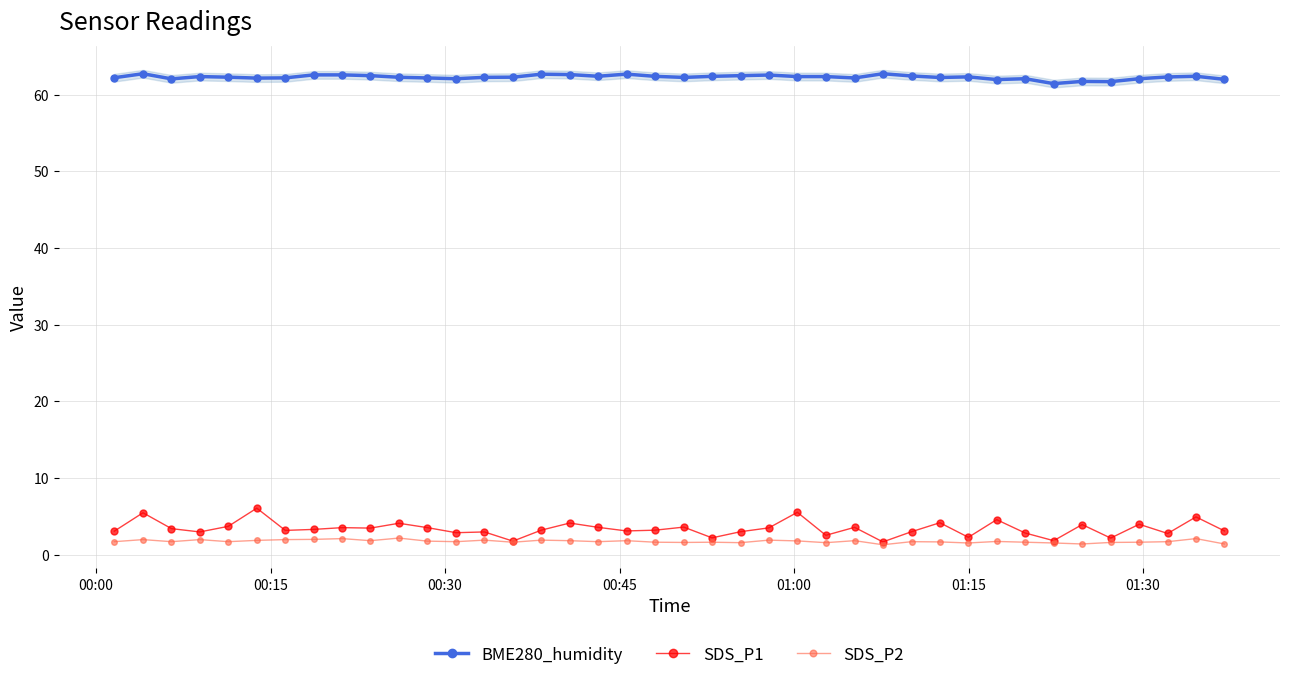

How many data points in BME280_humidity are less than 62?

5